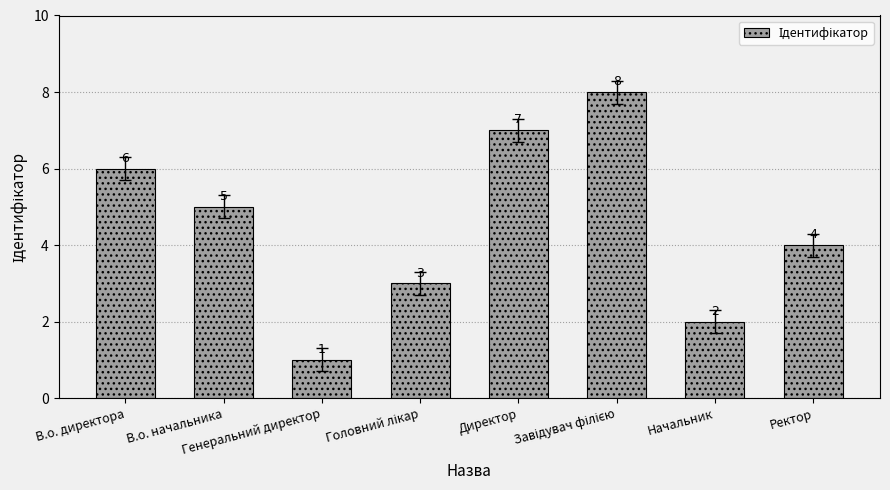

Count the values in the range 3 to 7.

5